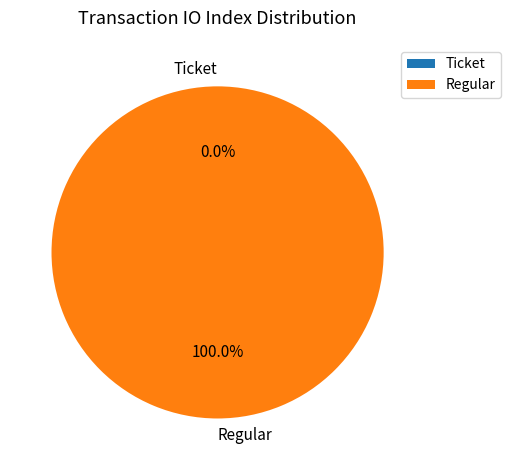

Which category has the biggest portion of the pie?

Regular